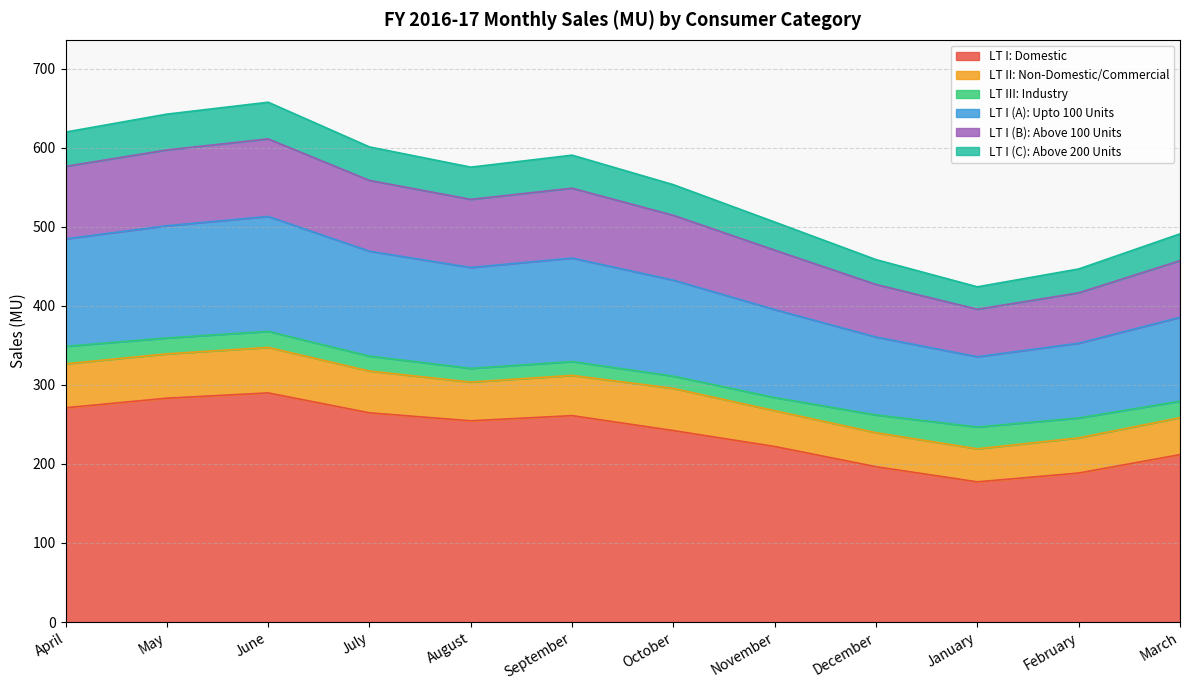

What is the minimum value for LT I: Domestic?

177.3